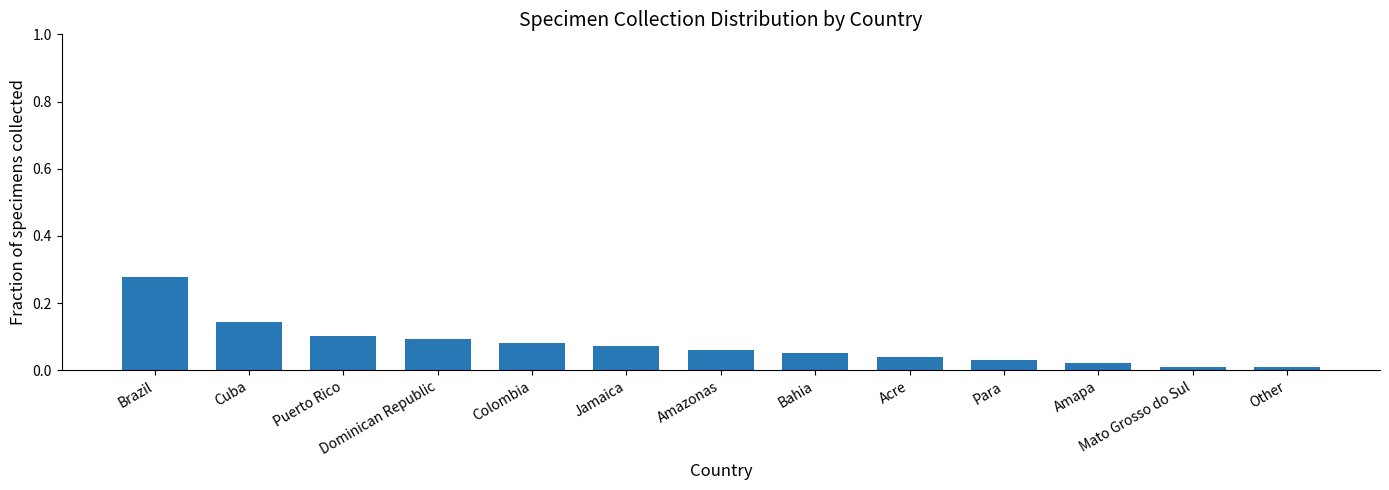

What is the change in value from Brazil to Colombia?

-0.2